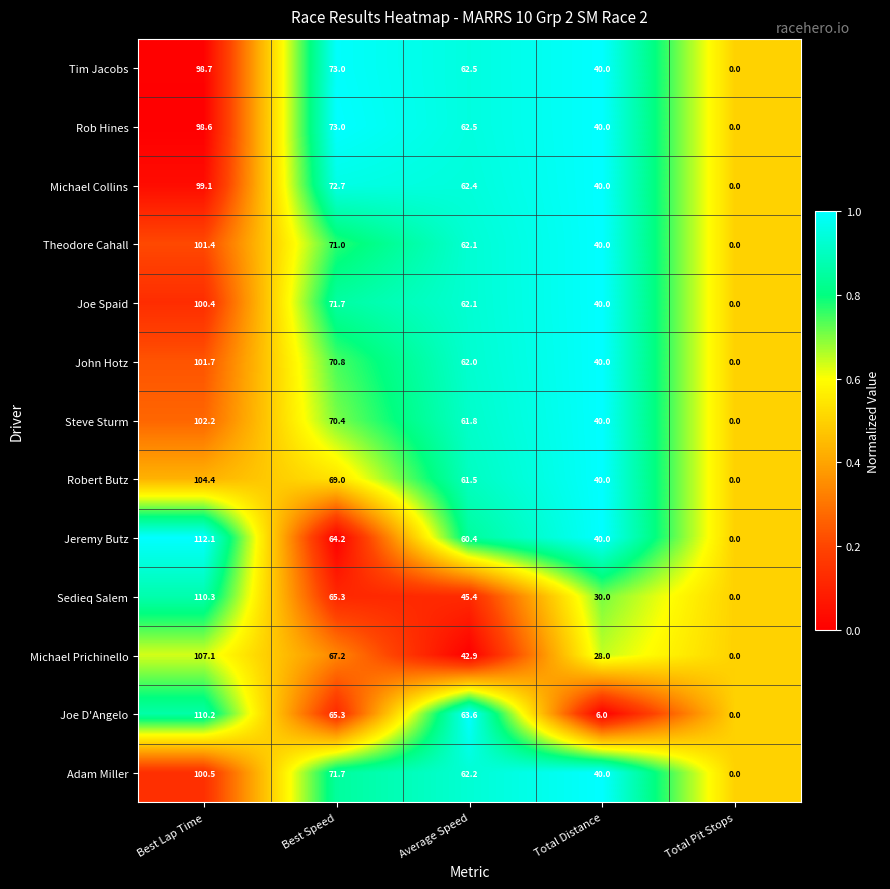

Read the Joe D'Angelo value at Best Lap Time.

110.2